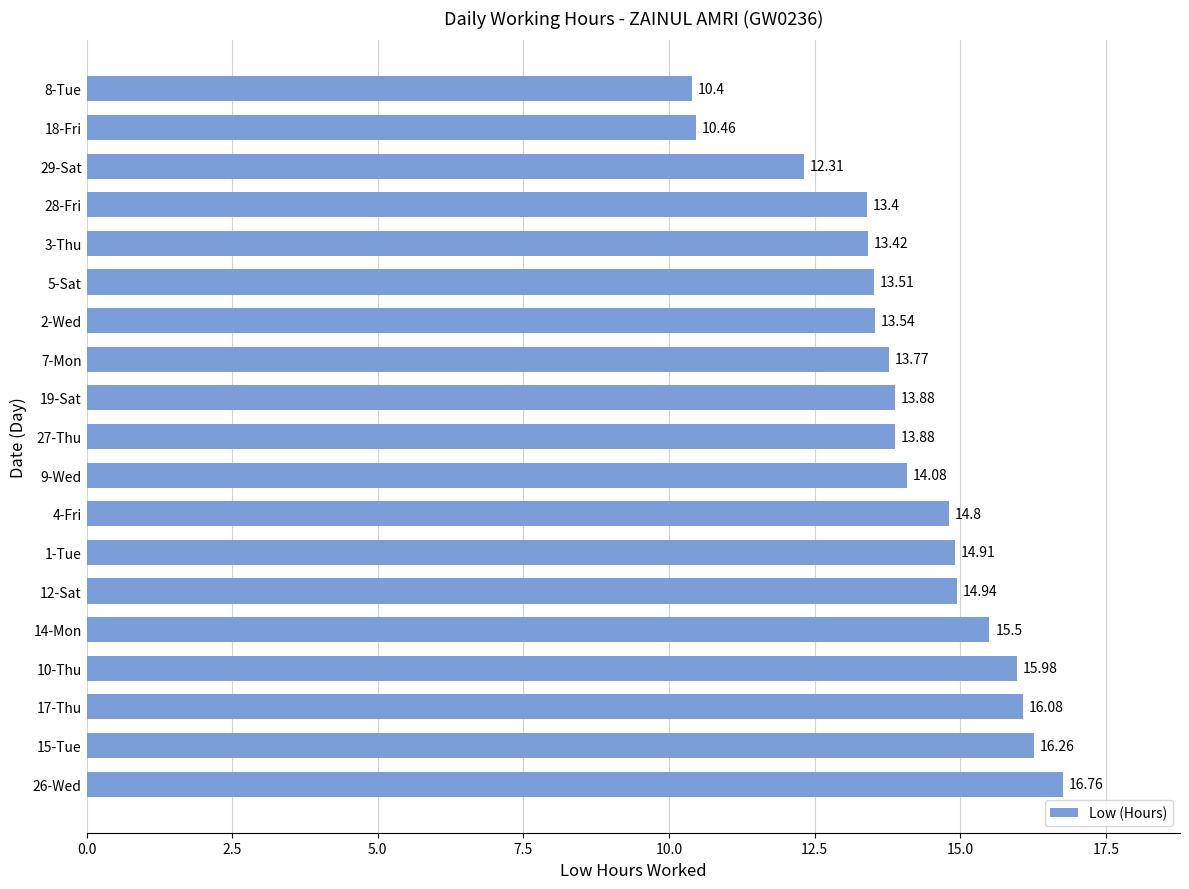

What is the ratio of the value at 29-Sat to the value at 5-Sat?

0.9